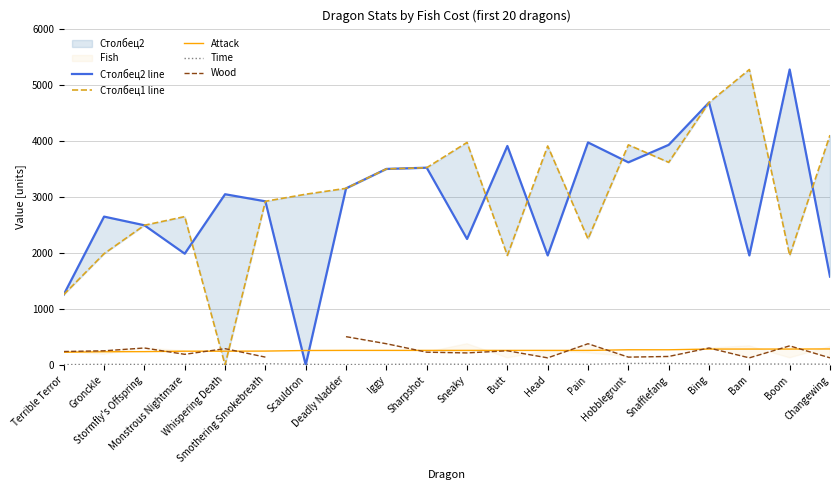

At how many categories does at least one series exceed 1580?

19